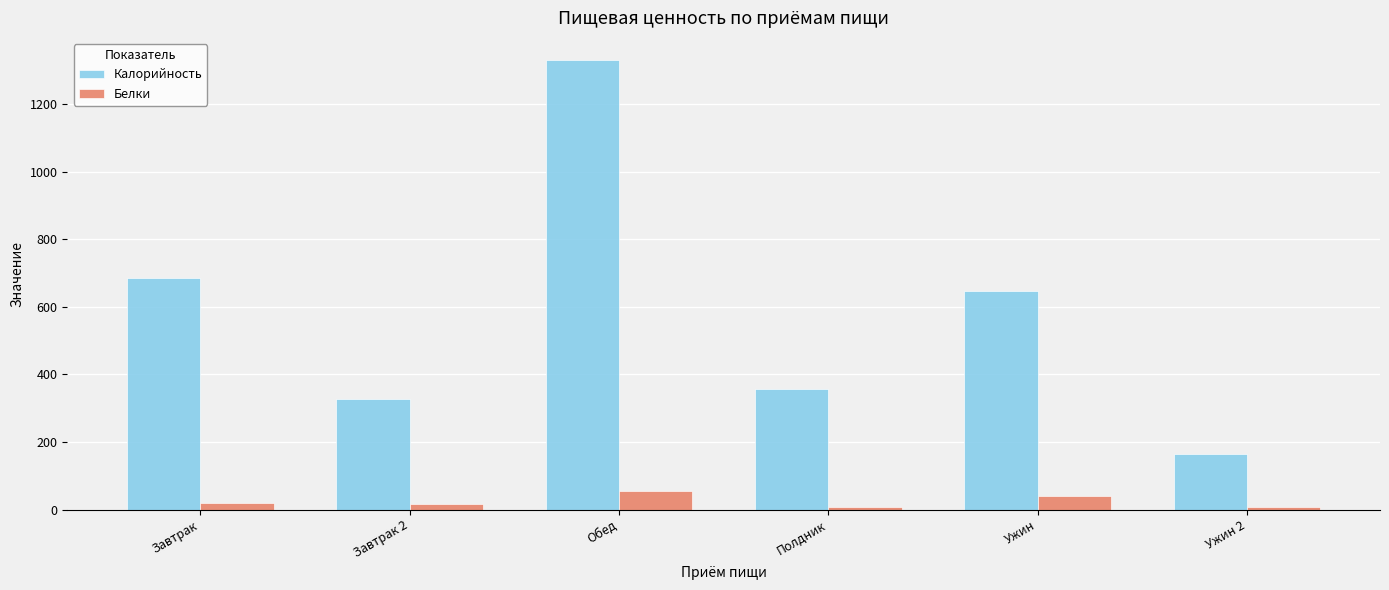

Where is Калорийность nearest to the value 747?

Завтрак